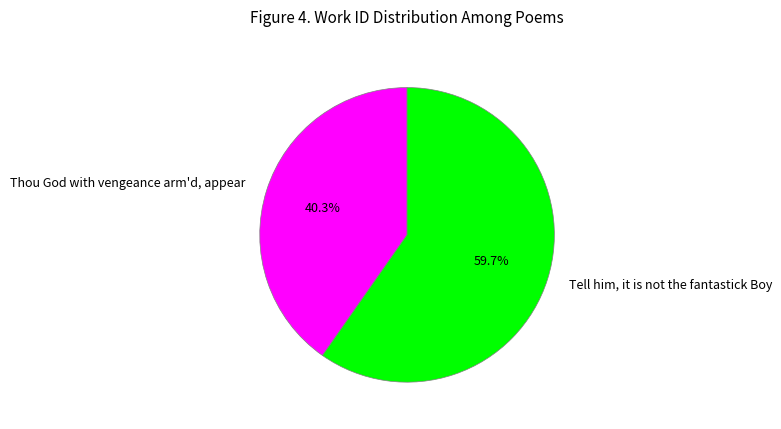

What portion of the pie excludes Thou God with vengeance arm'd, appear?

59.7%